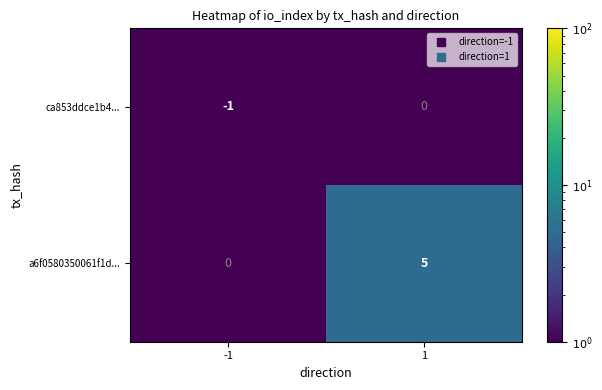

At which category is the sum across all series the highest?

1